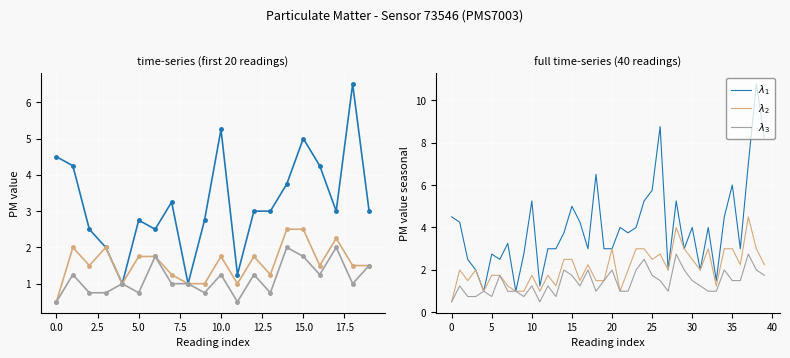

Count the $\lambda_3$ values in the range 1 to 2.

30